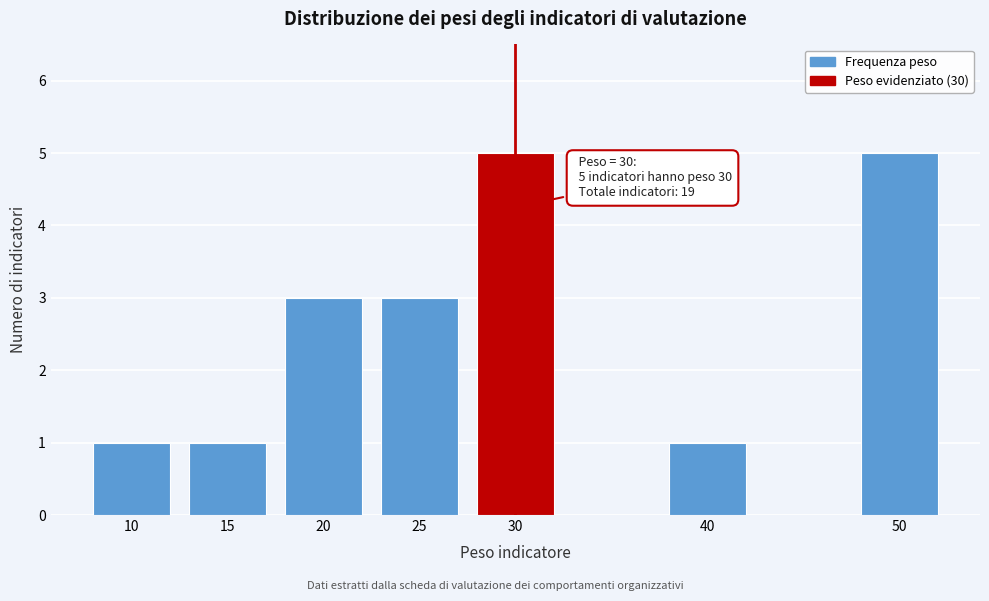

Reading left to right, what are all the values shown in this chart?

1	1	3	3	5	1	5